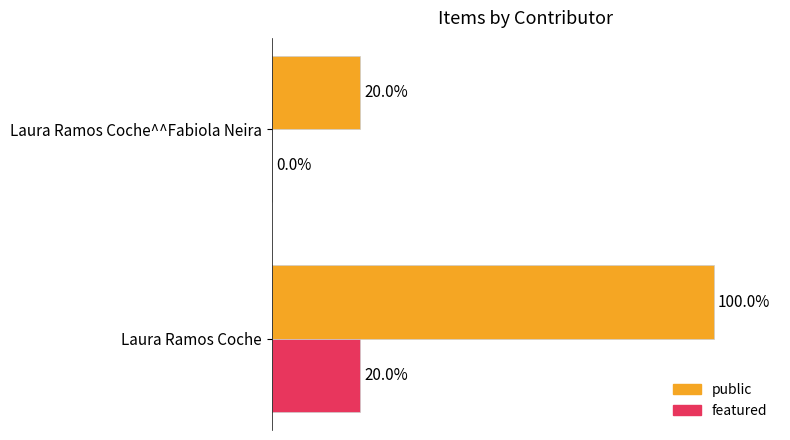

What is the value of the featured bar at the 1st from the left?

0.2